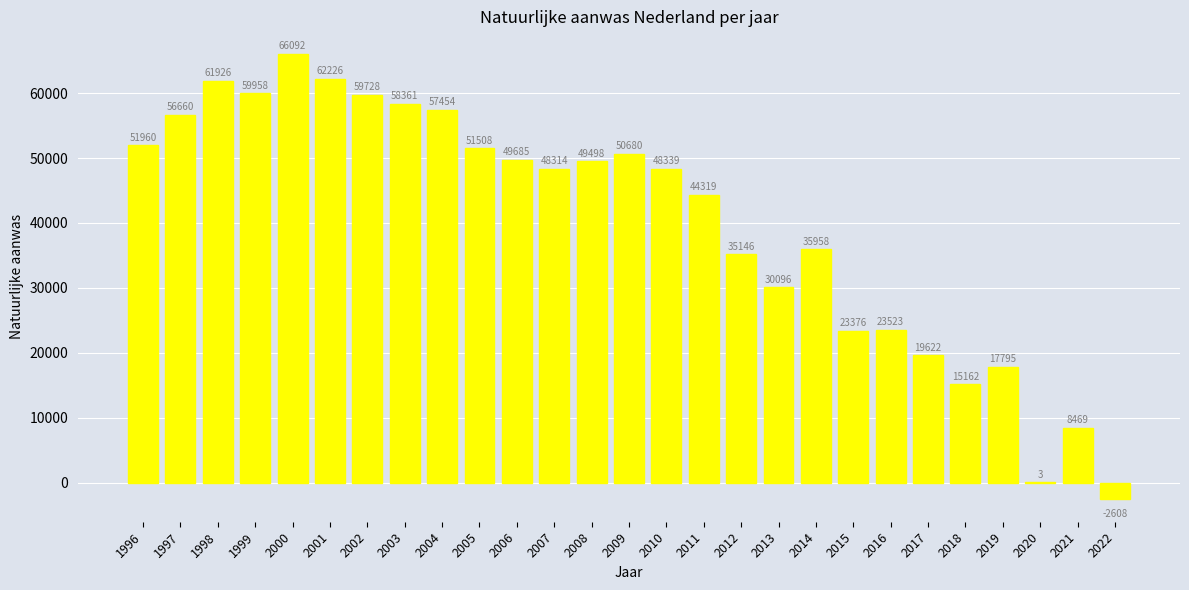

What is the sum of all values?

1083250